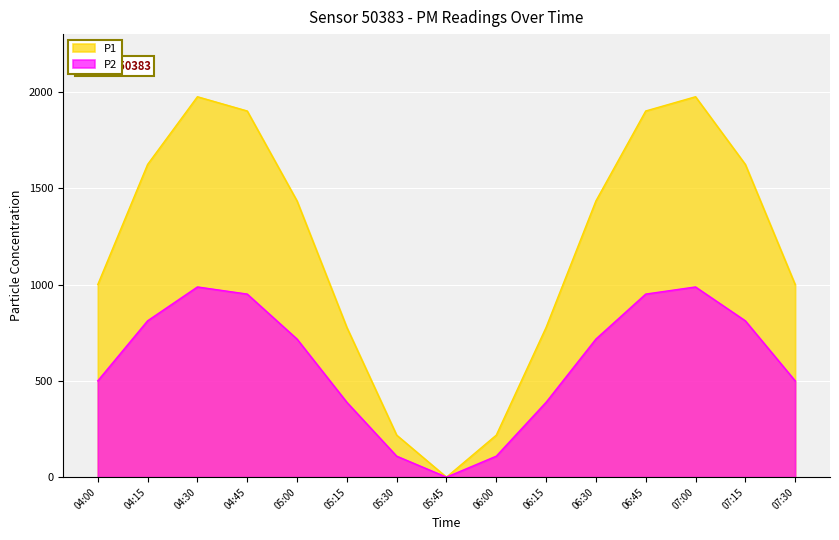

Does the chart display data point markers on the line(s)?

No